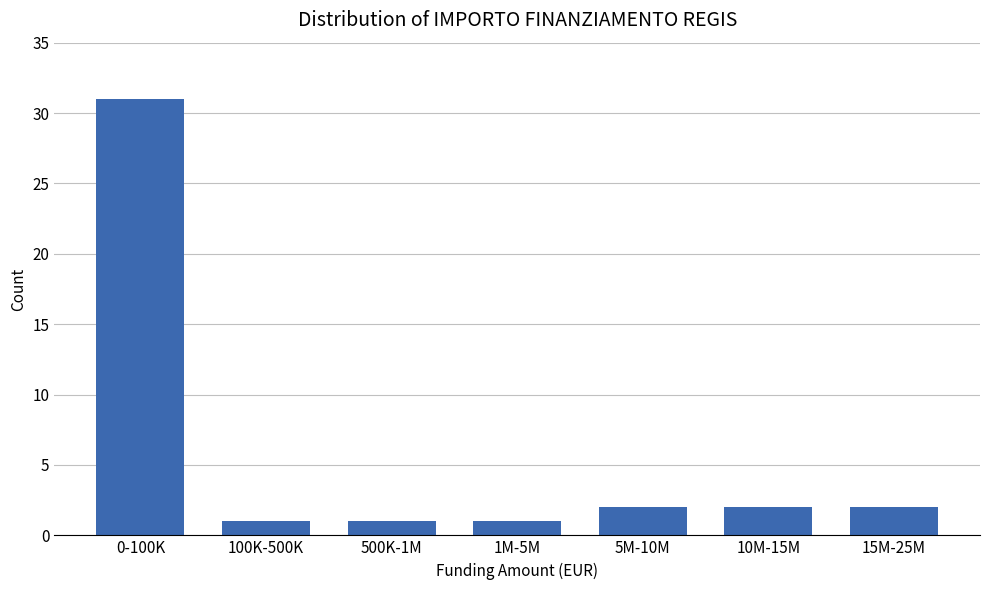

Reading left to right, what are all the values shown in this chart?

0-100K=31	100K-500K=1	500K-1M=1	1M-5M=1	5M-10M=2	10M-15M=2	15M-25M=2